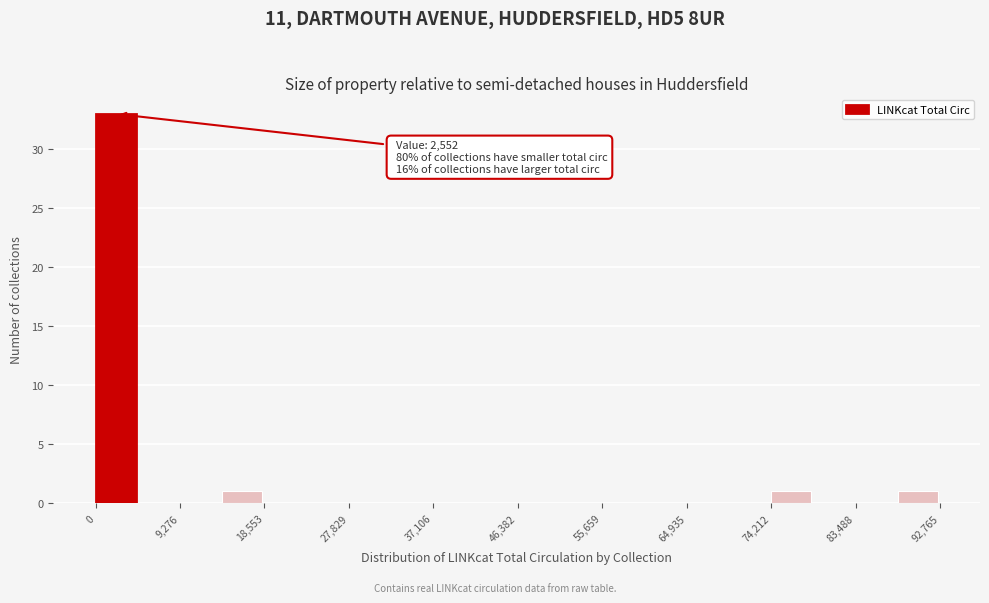

Over which range of the x-axis is the bar tallest?

0 to 5000